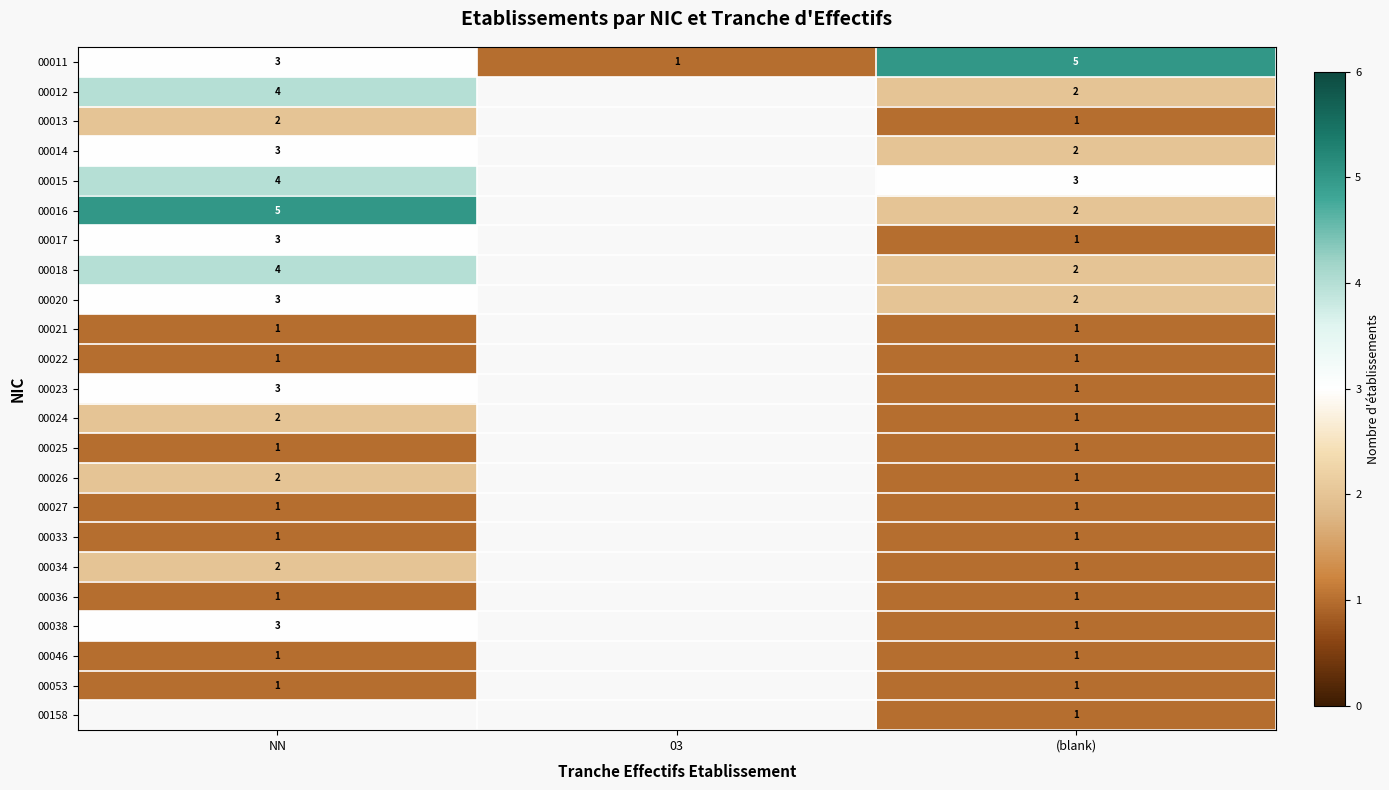

What is the difference between the highest and lowest values at (blank)?

4